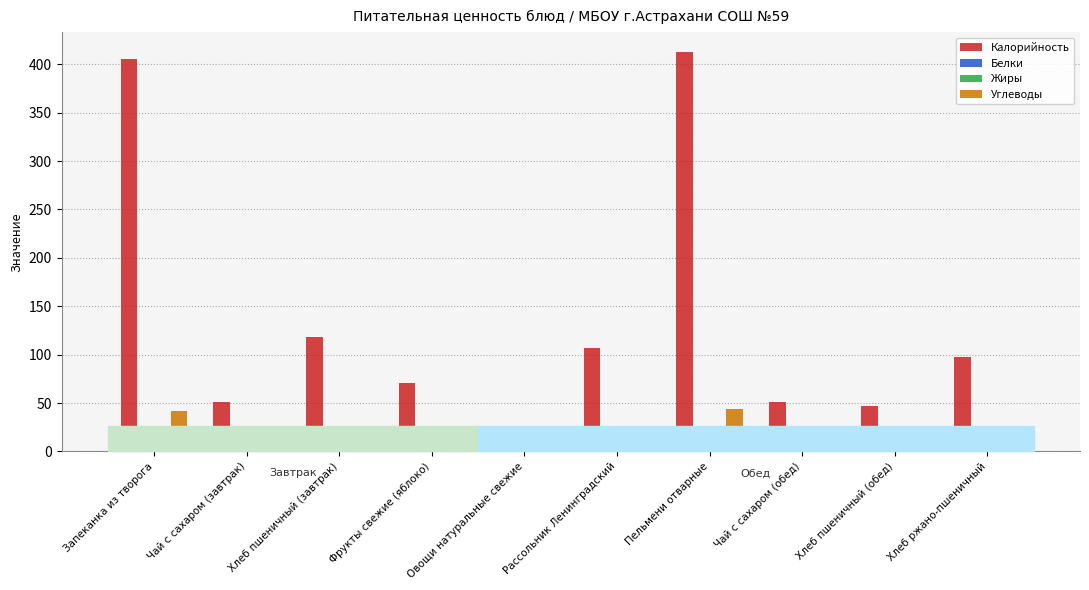

The value of Калорийность at Овощи натуральные свежие is 13.2. True or false?

True